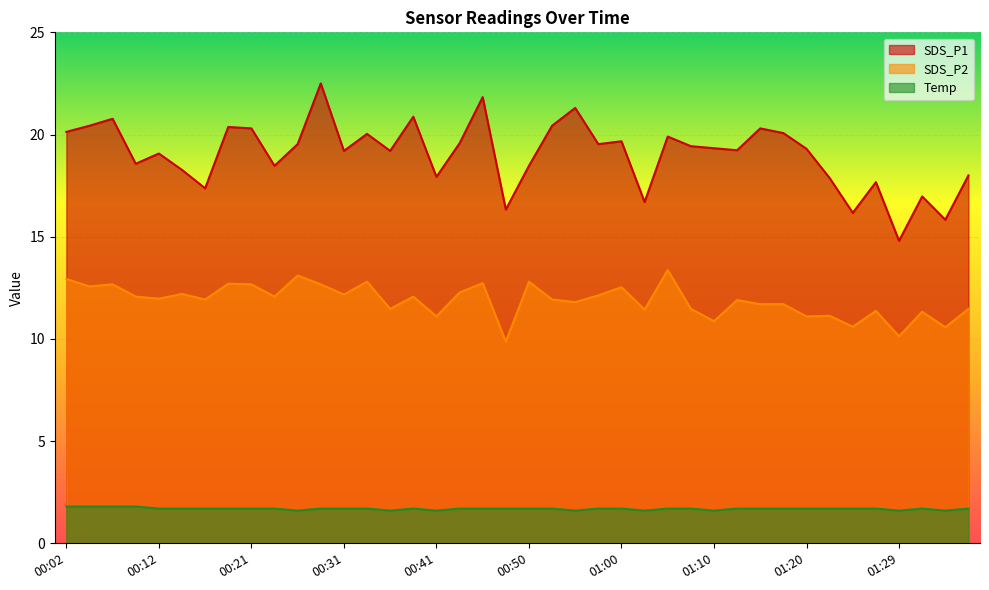

Where is Temp nearest to the value 1?

00:26